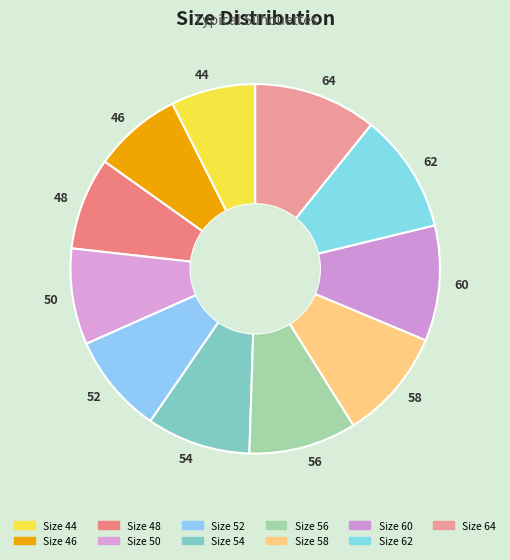

Does any single category account for the majority?

No